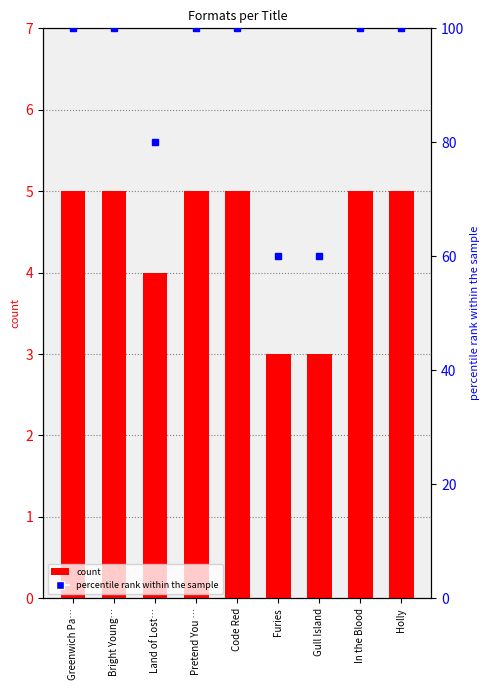

How many values in the count series are below 5?

3